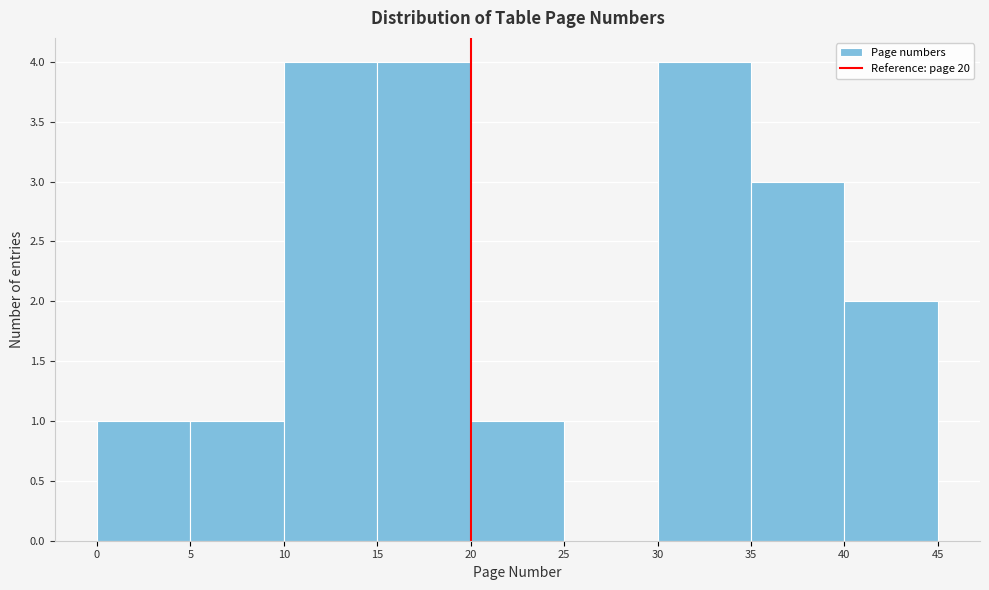

What is the height of the bar covering 20 to 25 on the x-axis? The values are not printed on the chart, so give them approximately, as read against the axis.

1